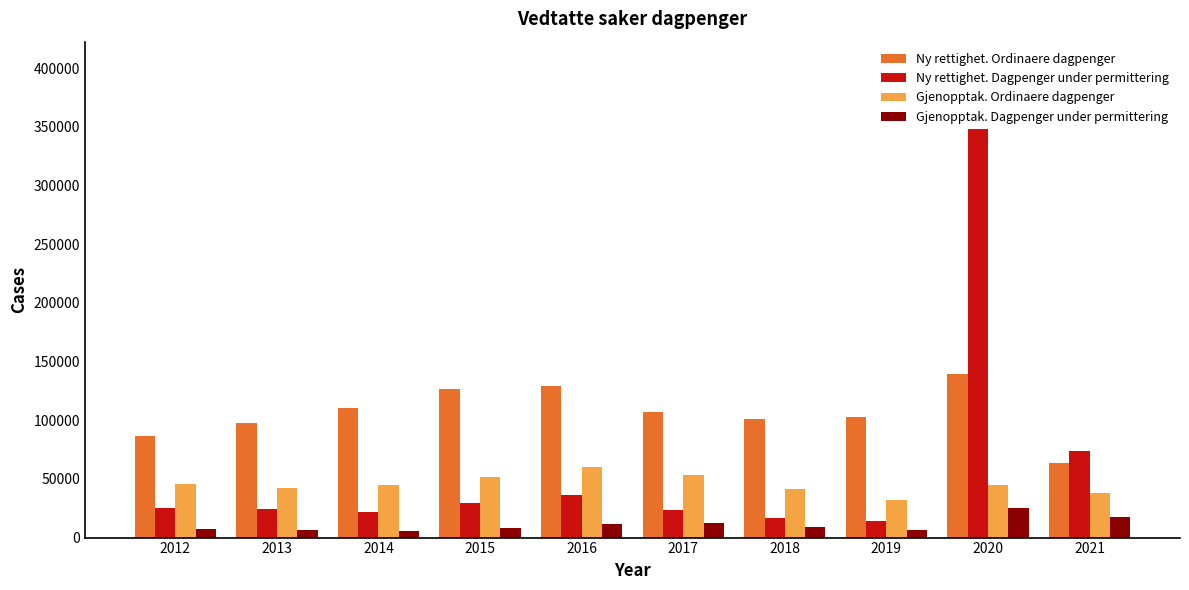

Are the bars grouped side by side (vs. stacked)?

Yes